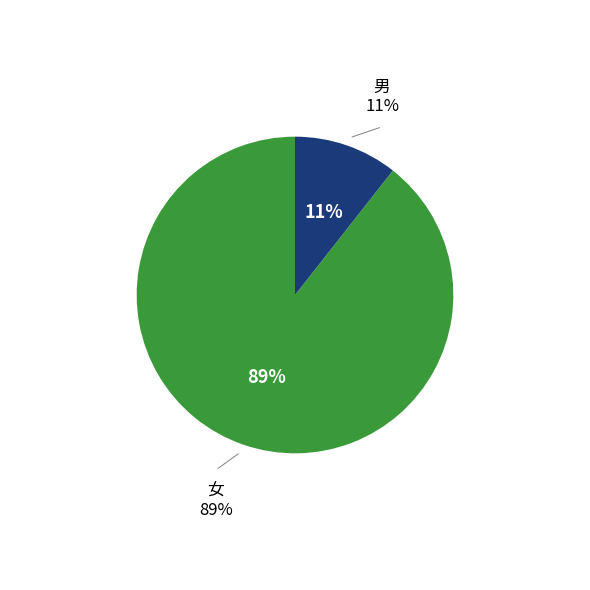

Count the number of slices in the pie.

2